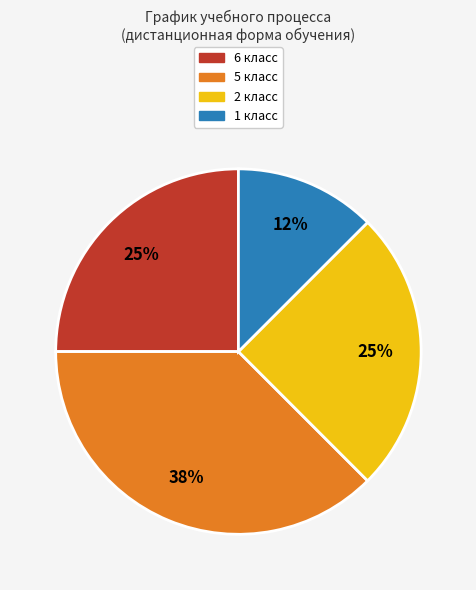

What is the ratio of the value at 2 класс to the value at 6 класс?

1.0